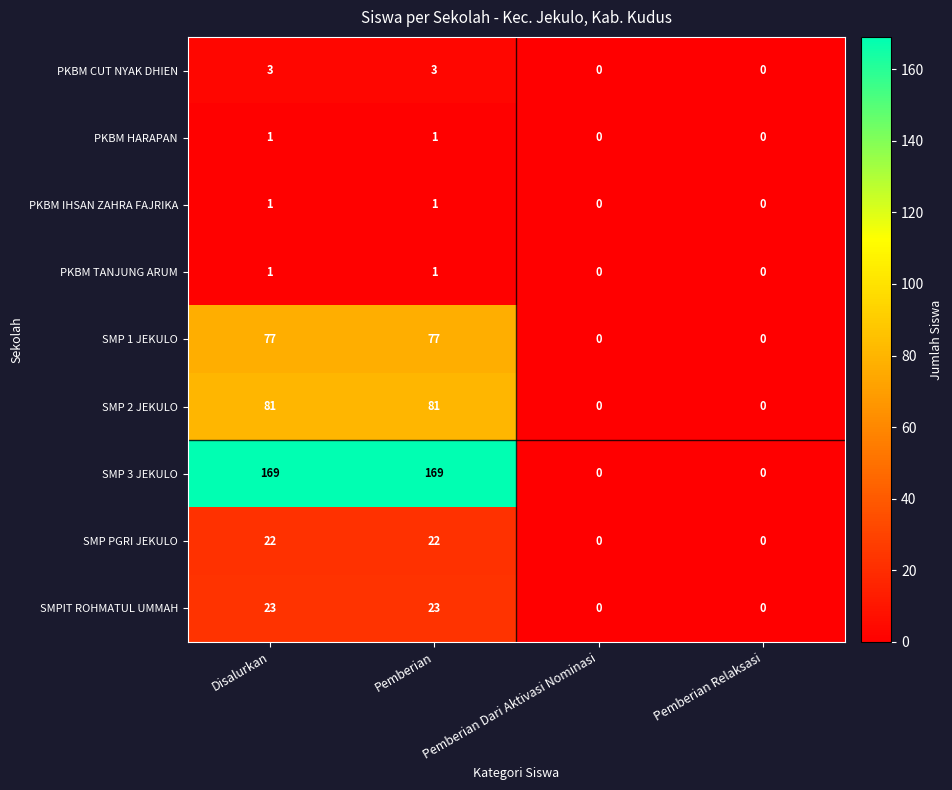

Count the number of categories in the chart.

4